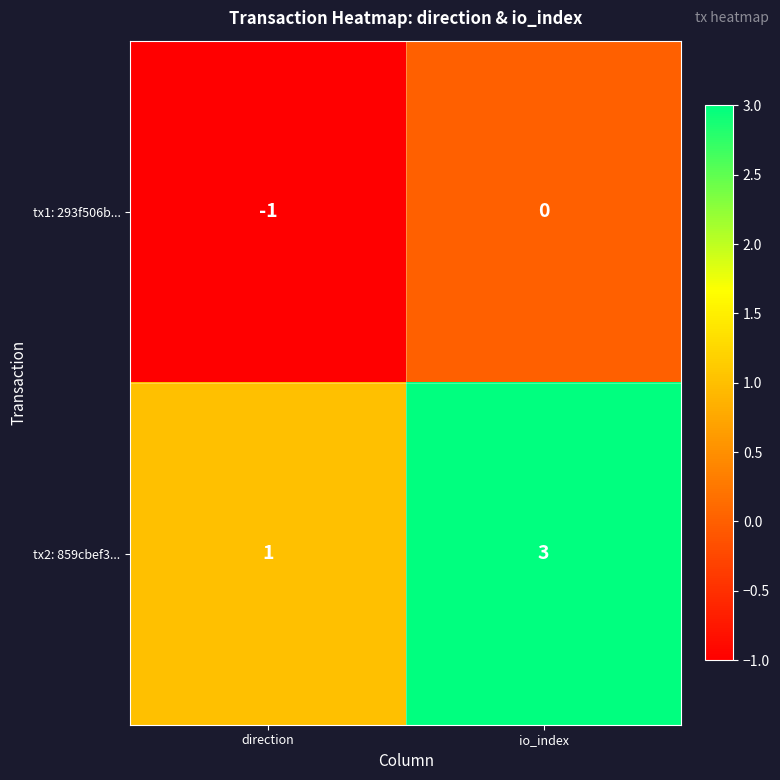

Which series has the widest spread of values?

tx2: 859cbef3...